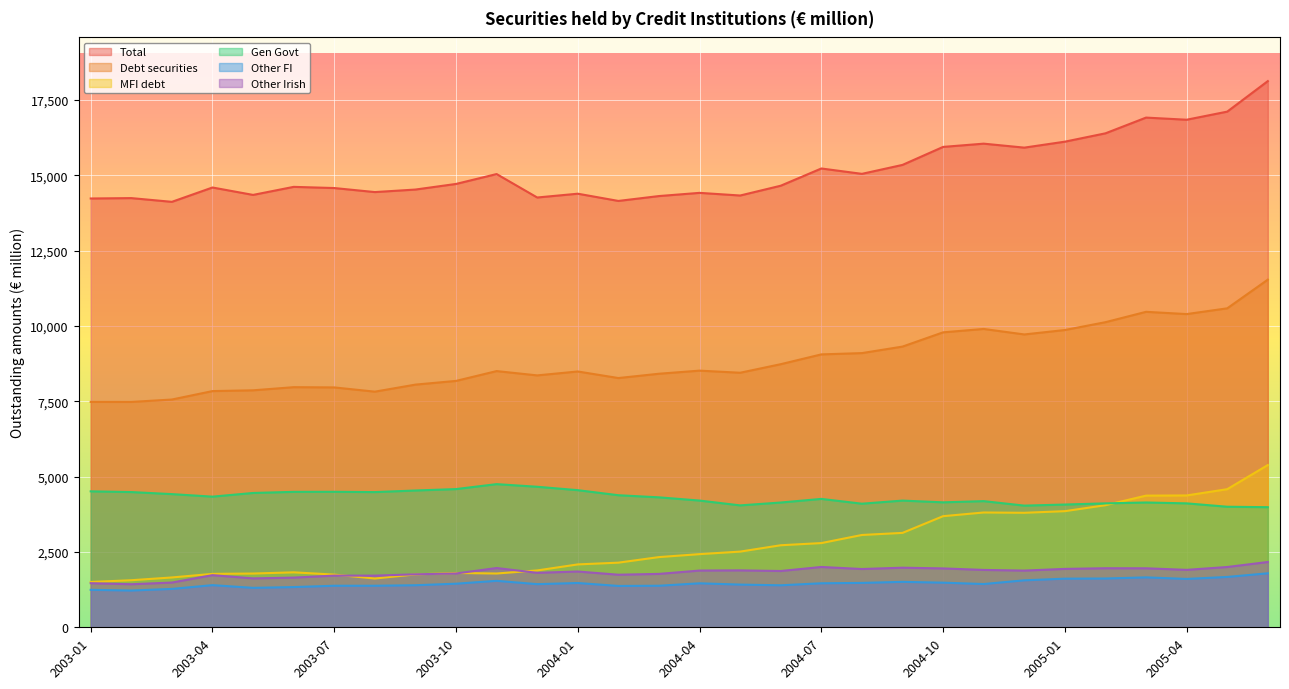

Between which two adjacent categories do Gen Govt and MFI debt first intersect?

2005-02 and 2005-03